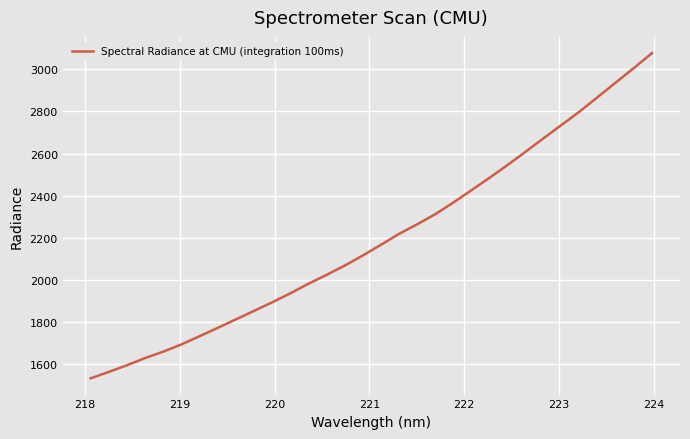

True or false: there are more than 2 points higher than both neighbors.

False